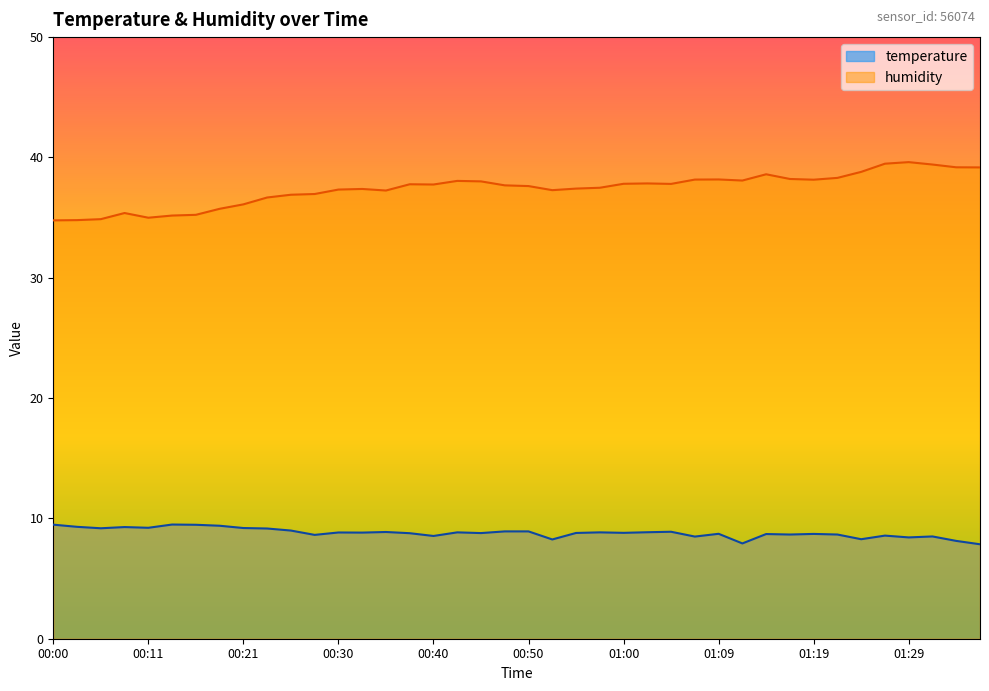

Where is humidity nearest to the value 37?

00:28